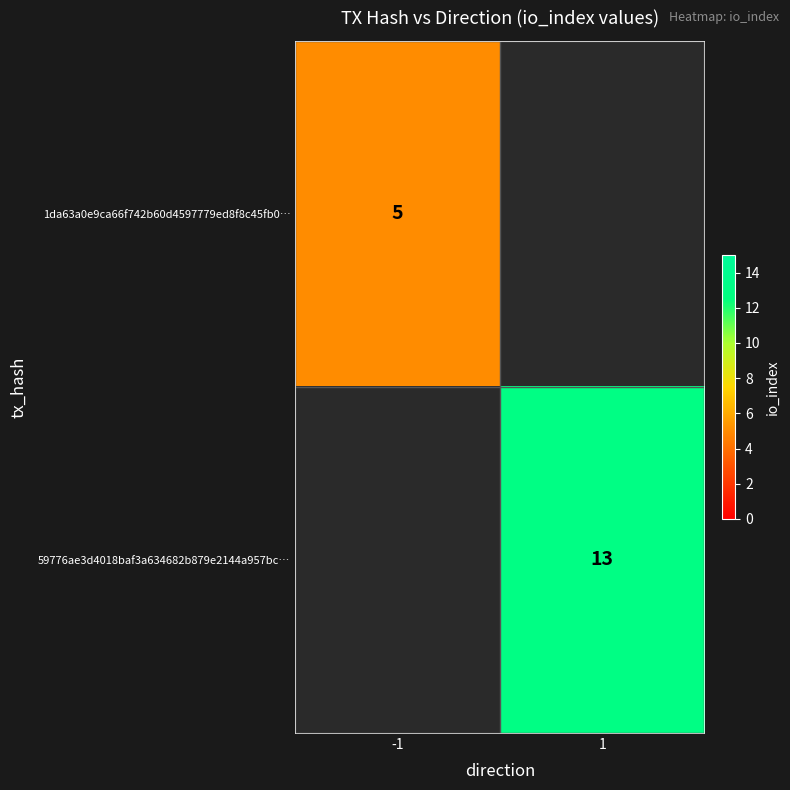

The value of 1da63a0e9ca66f742b60d4597779ed8f8c45fb0… at -1 is 5. True or false?

True